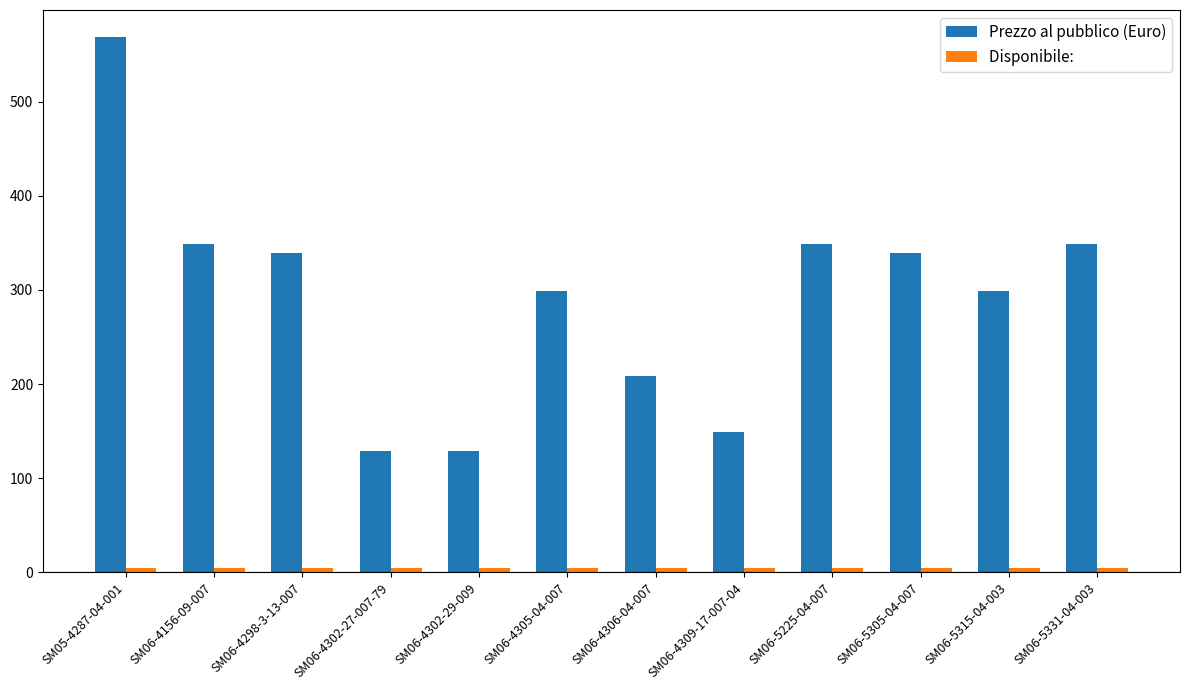

At which category is the sum across all series the highest?

SM05-4287-04-001